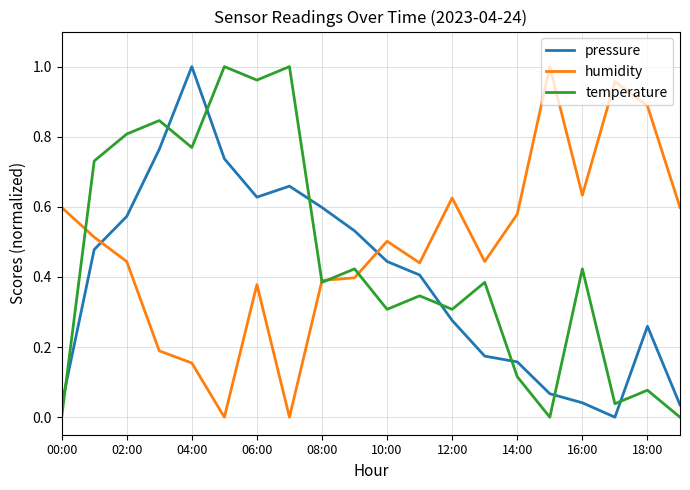

How many intersections are there between pressure and humidity?

2